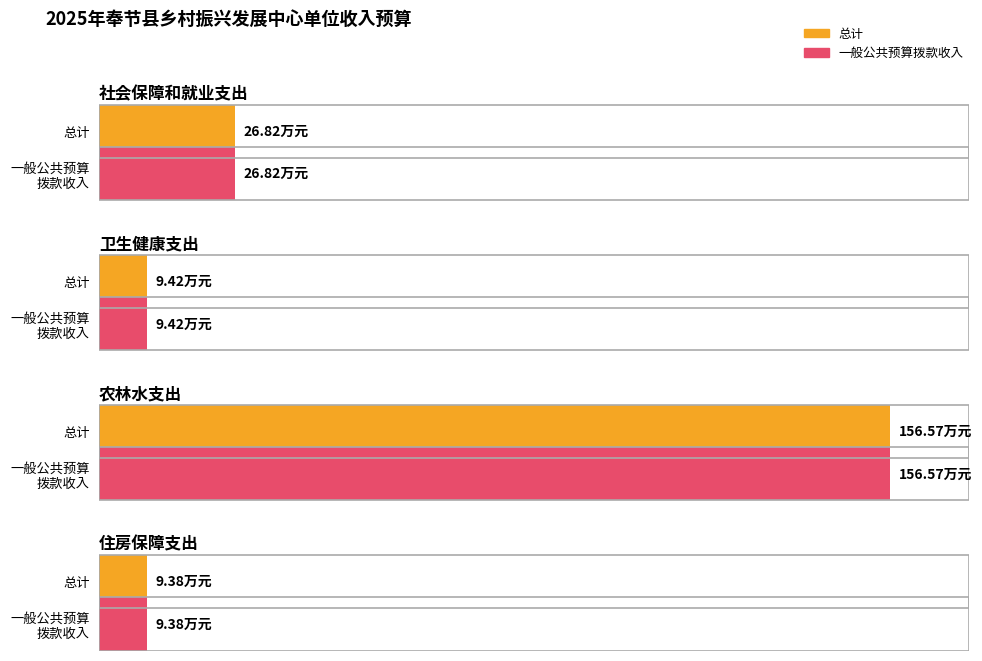

What is the label of the 4th bar from the right?

社会保障和就业支出